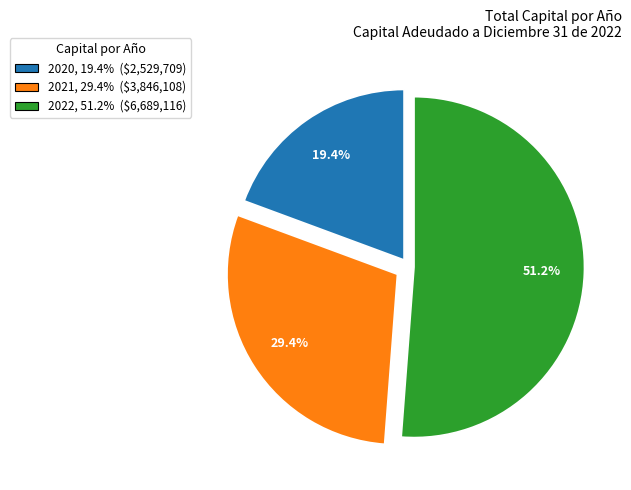

How many segments does this pie chart have?

3